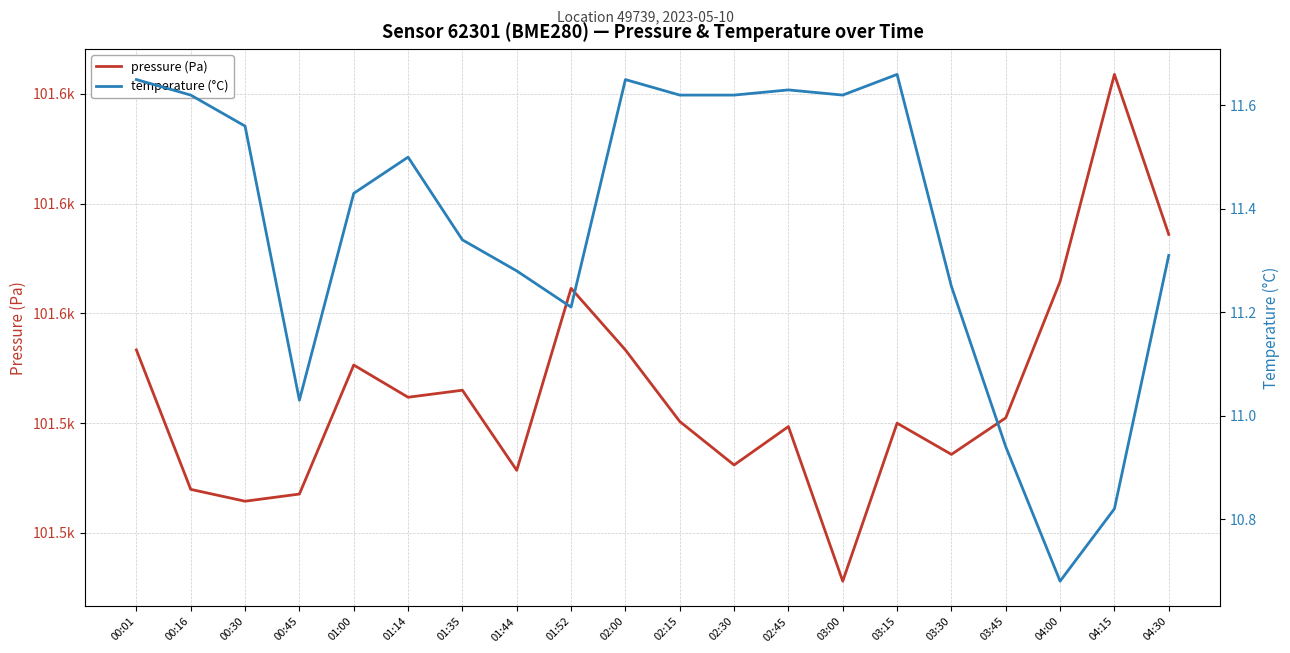

How many categories are shown in the chart?

20